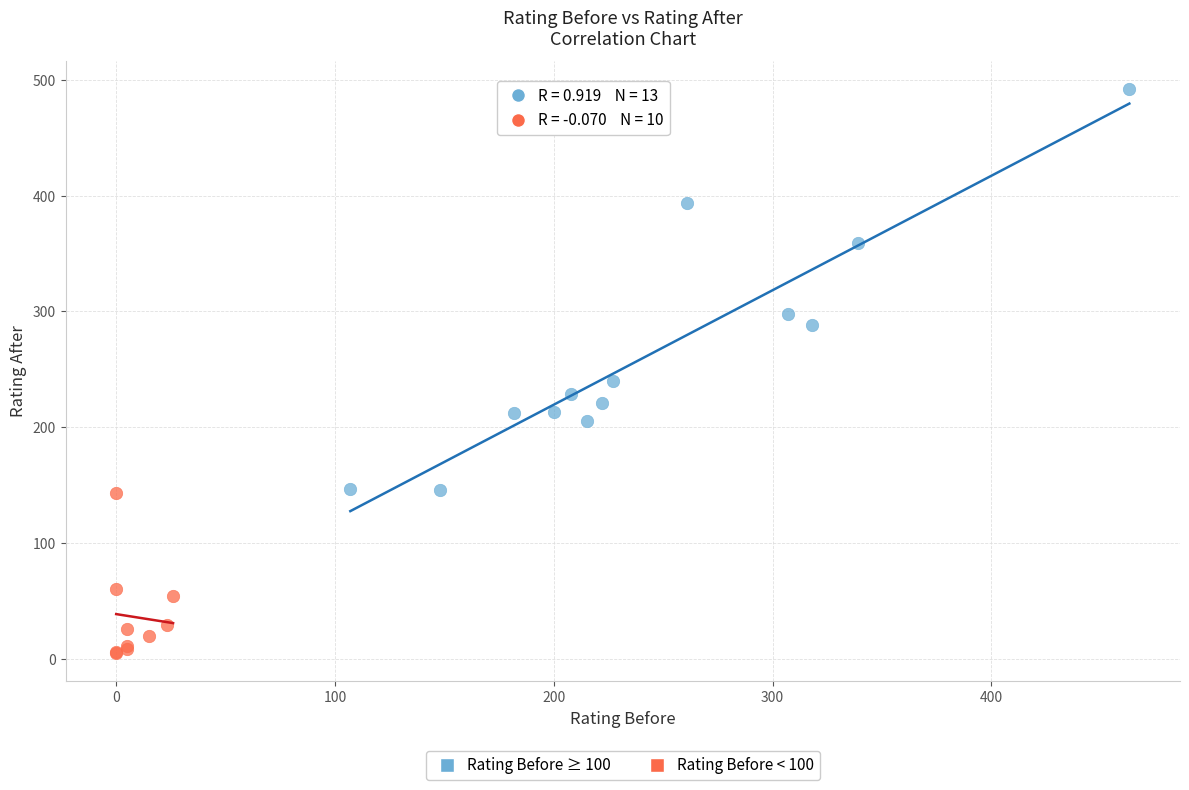

What are all the series names shown in the legend?

Rating Before ≥ 100, Rating Before < 100